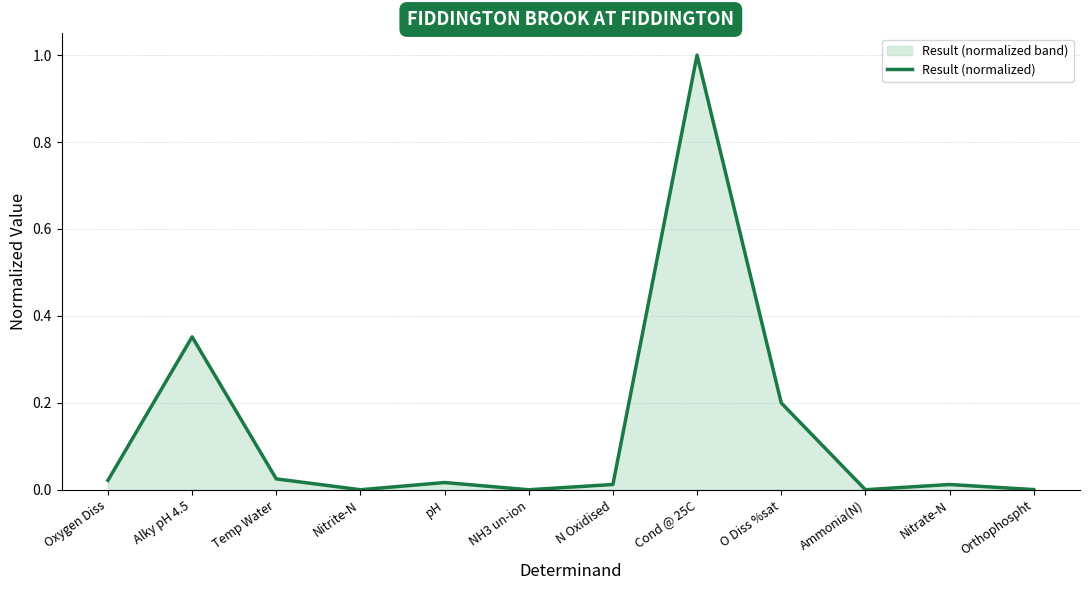

What is the difference between the maximum and minimum values?

1.0